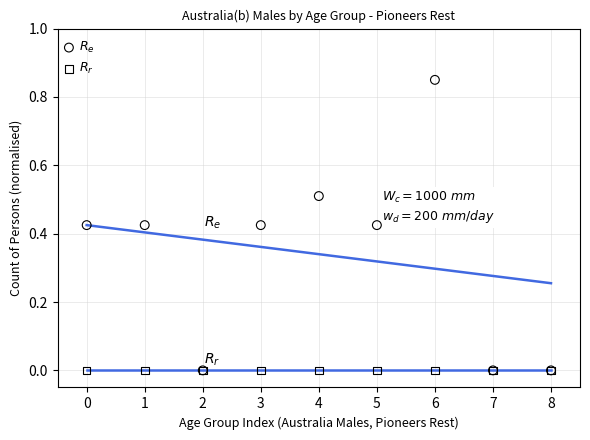

Which series contains the highest Y value?

$R_e$